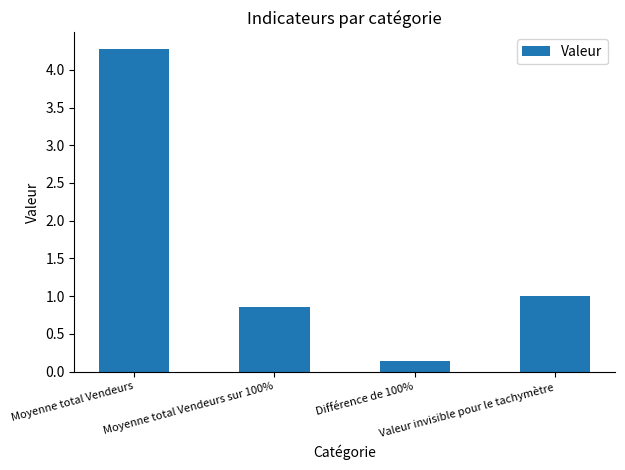

What is the average value?

1.6